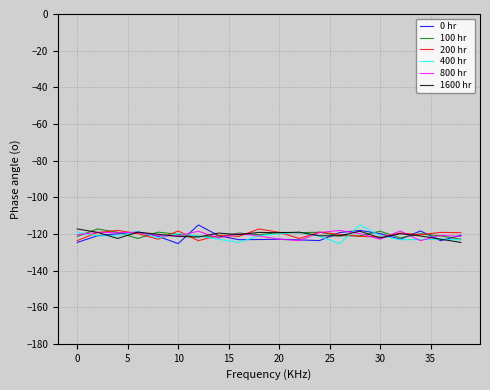

What is the minimum value shown in the chart?

-125.3